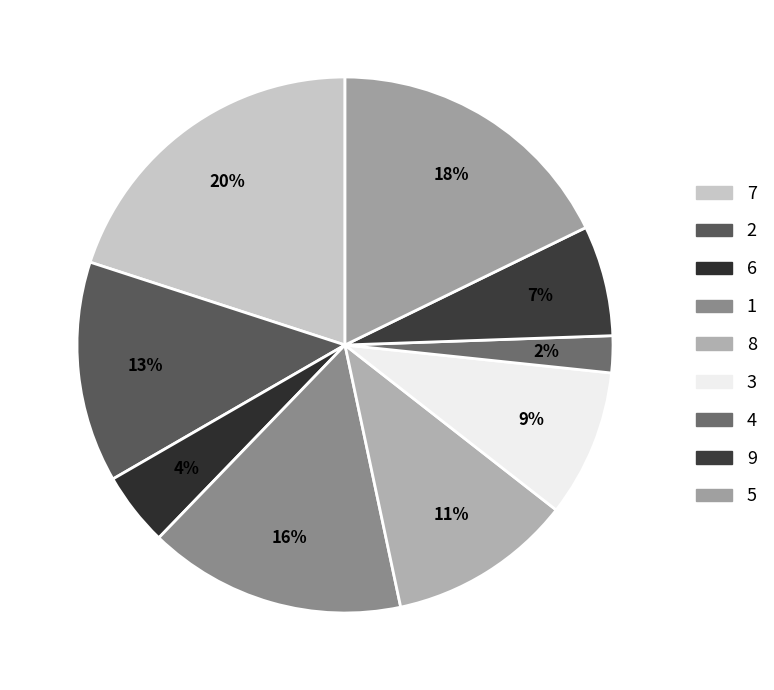

How many slices are in this pie chart?

9